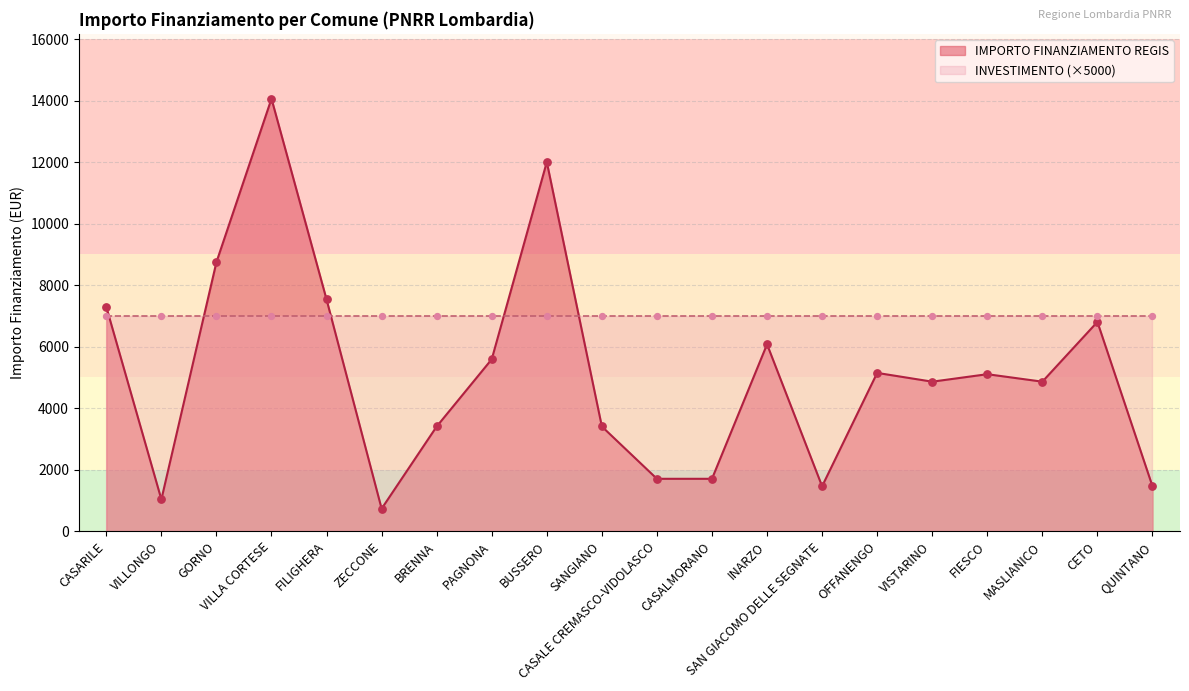

Approximately how many times larger is the value at OFFANENGO compared to CASALMORANO?

3.0